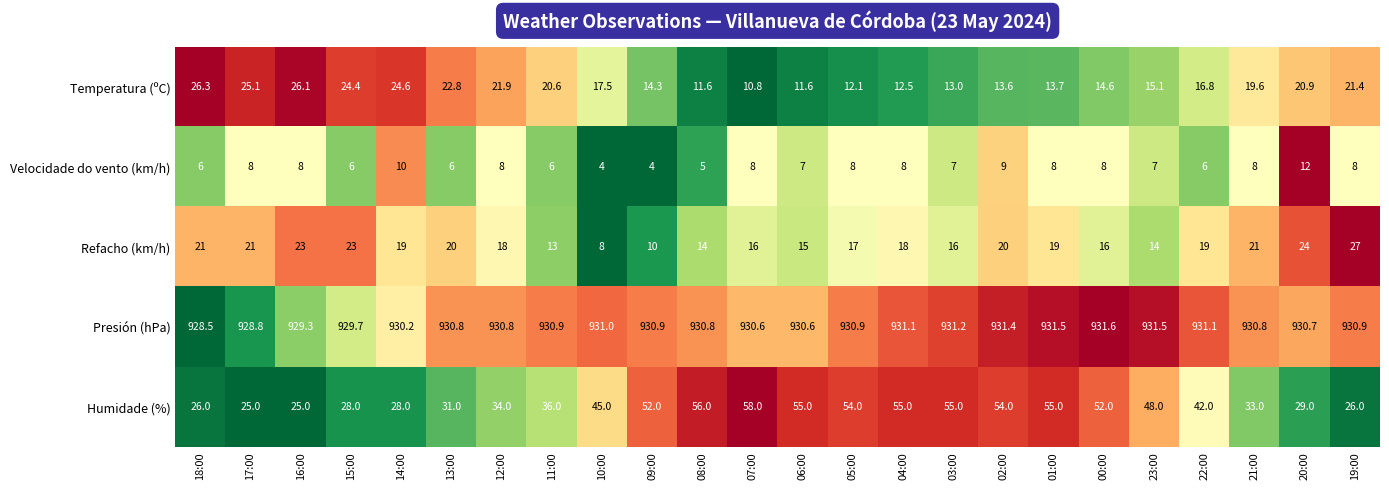

What value does the Temperatura (ºC) series have at 18:00?

26.3